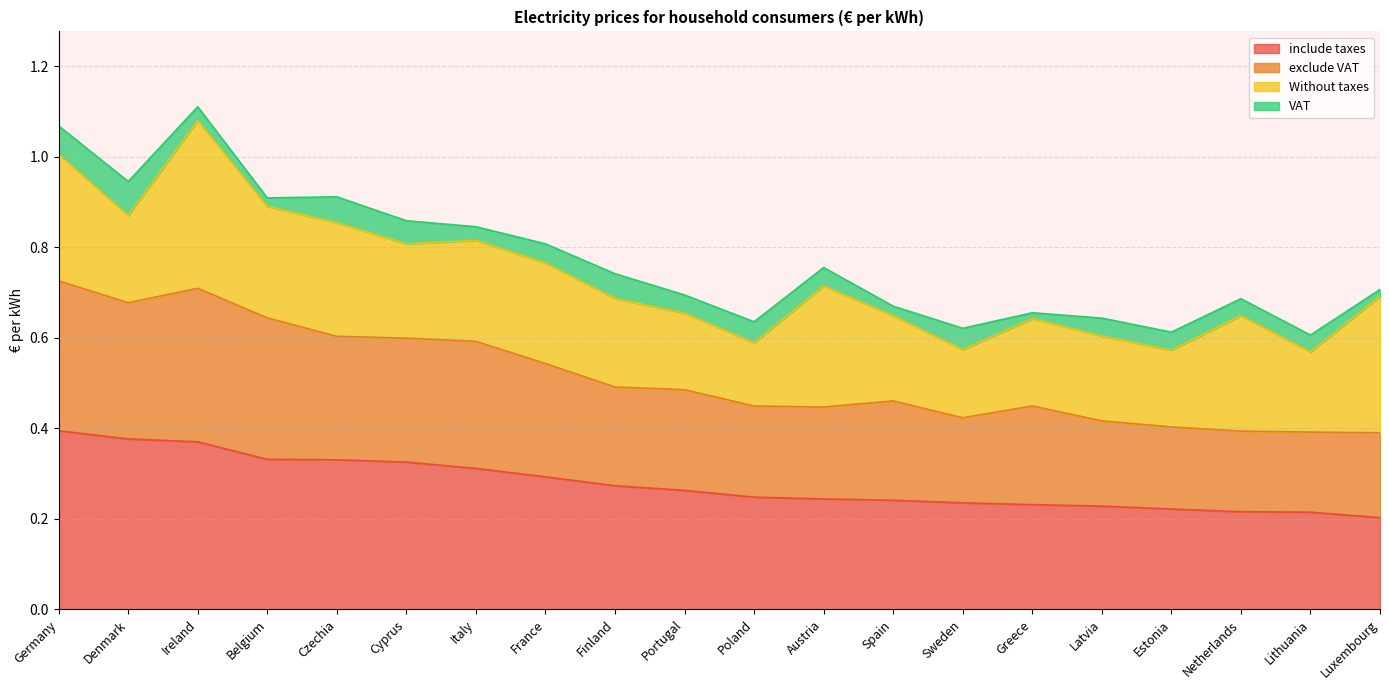

True or false: include taxes and exclude VAT intersect in this chart.

False